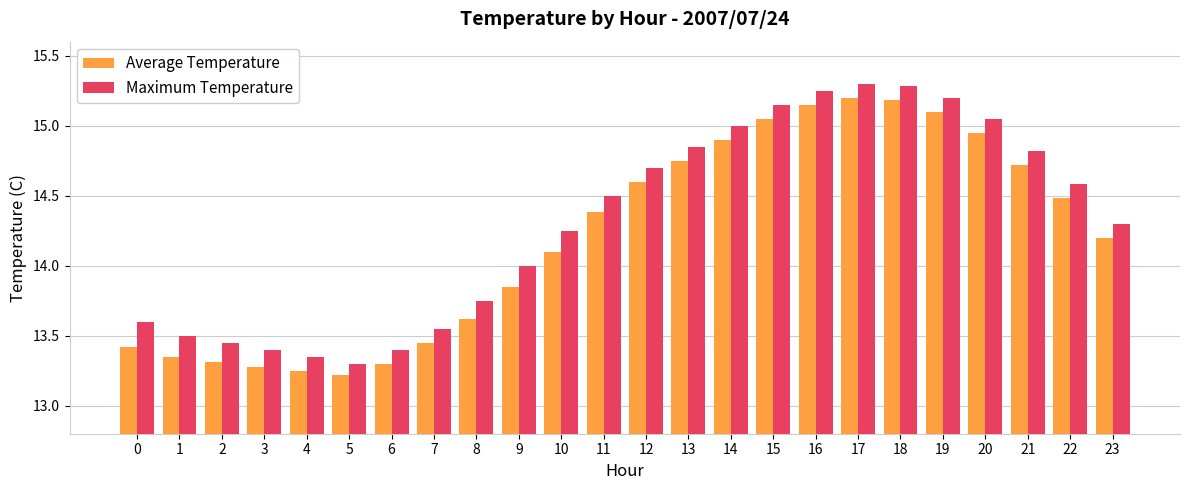

Which series has the widest spread of values?

Maximum Temperature